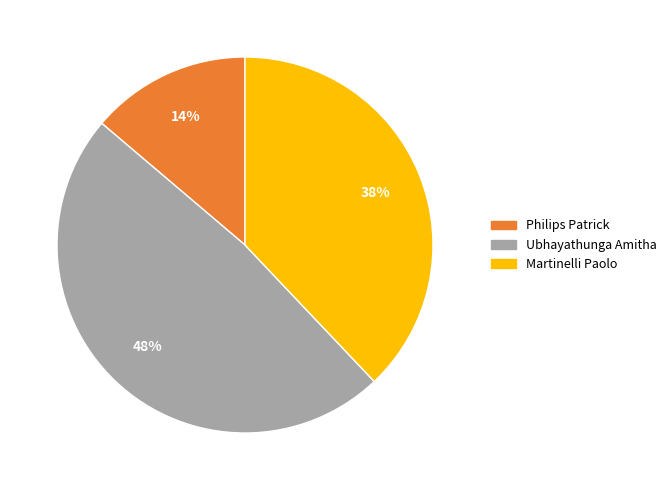

To the nearest percent, what is the difference between the largest and smallest slice percentages?

34%